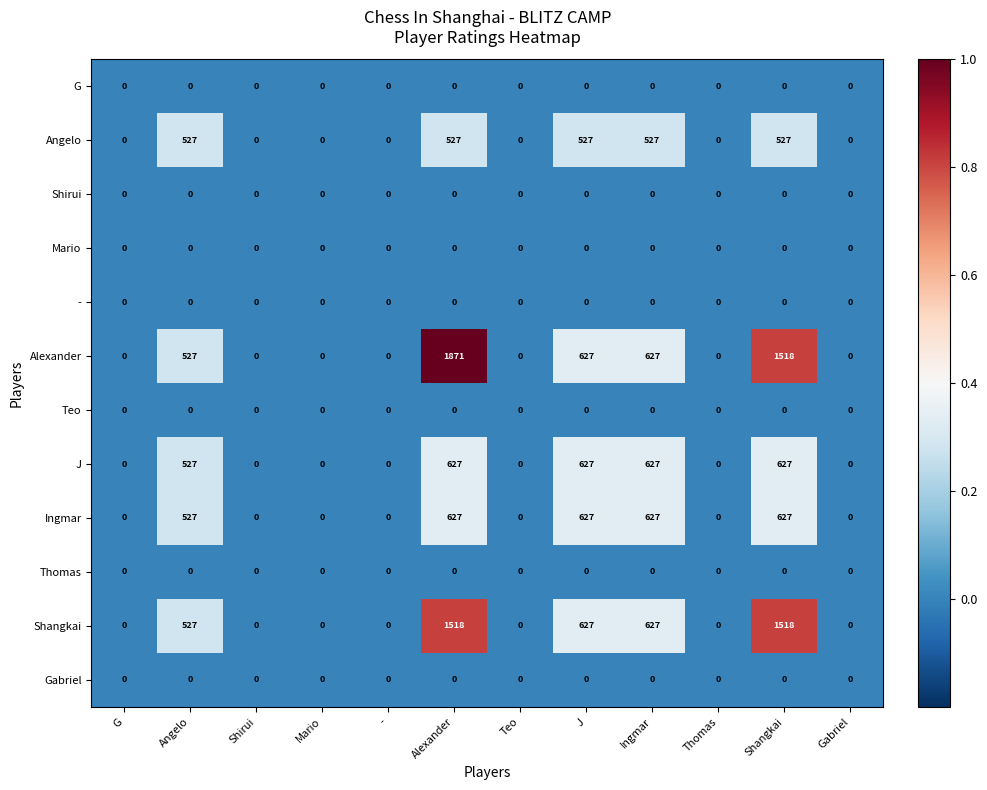

How many Angelo values are between 0 and 527?

12